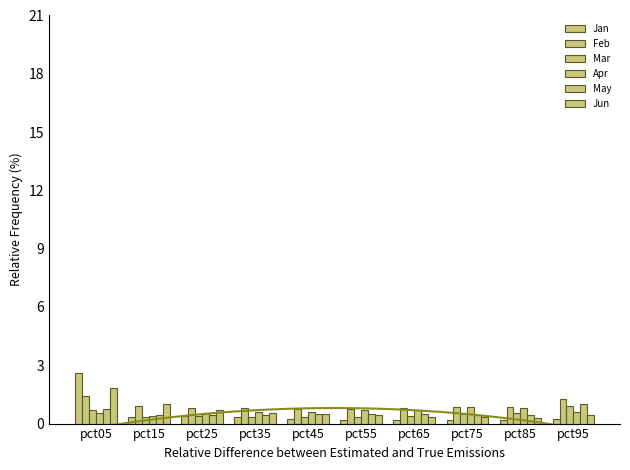

At which label does Jan reach its peak?

pct05